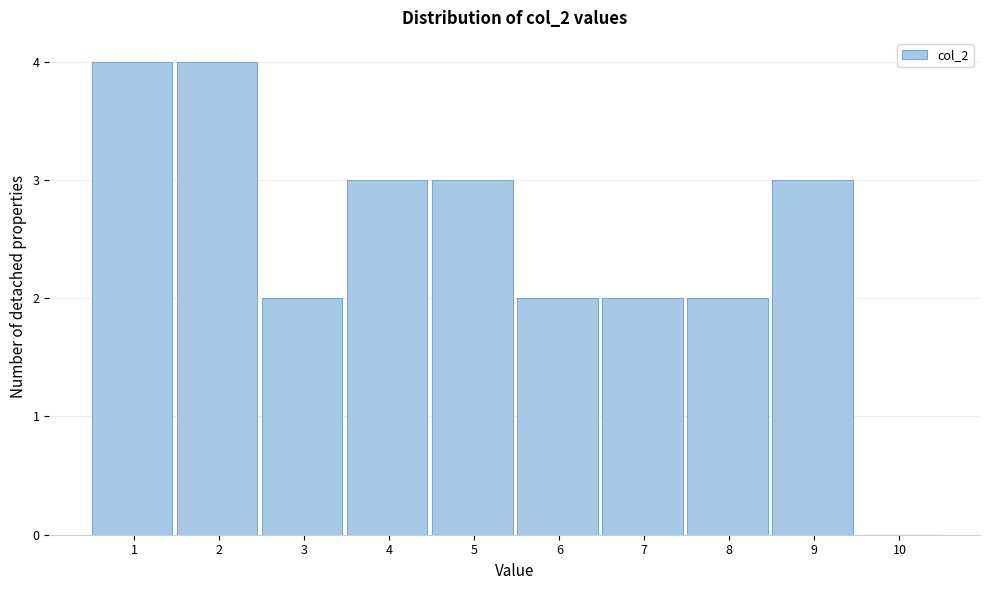

Reading left to right, list all the values displayed in this chart.

1=4	2=4	3=2	4=3	5=3	6=2	7=2	8=2	9=3	10=0